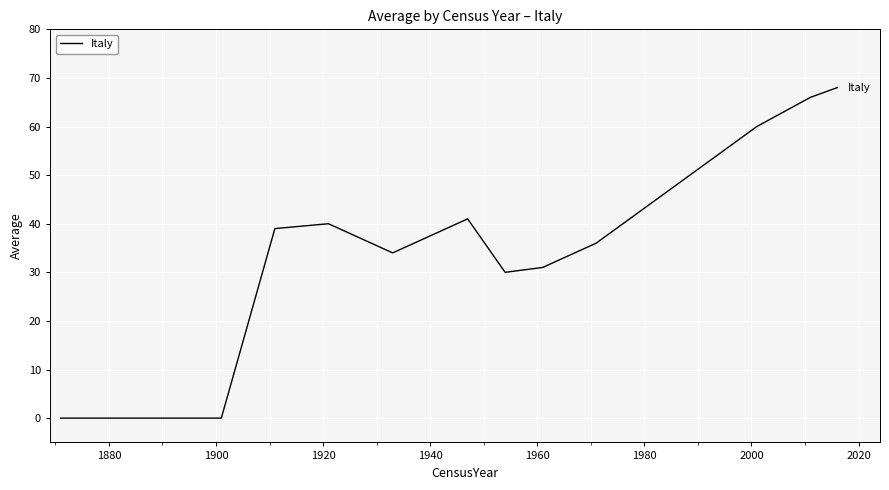

Reading right to left, extract all data points from this chart.

68	66	63	60	56	52	48	44	40	36	31	30	41	34	40	39	0	0	0	0